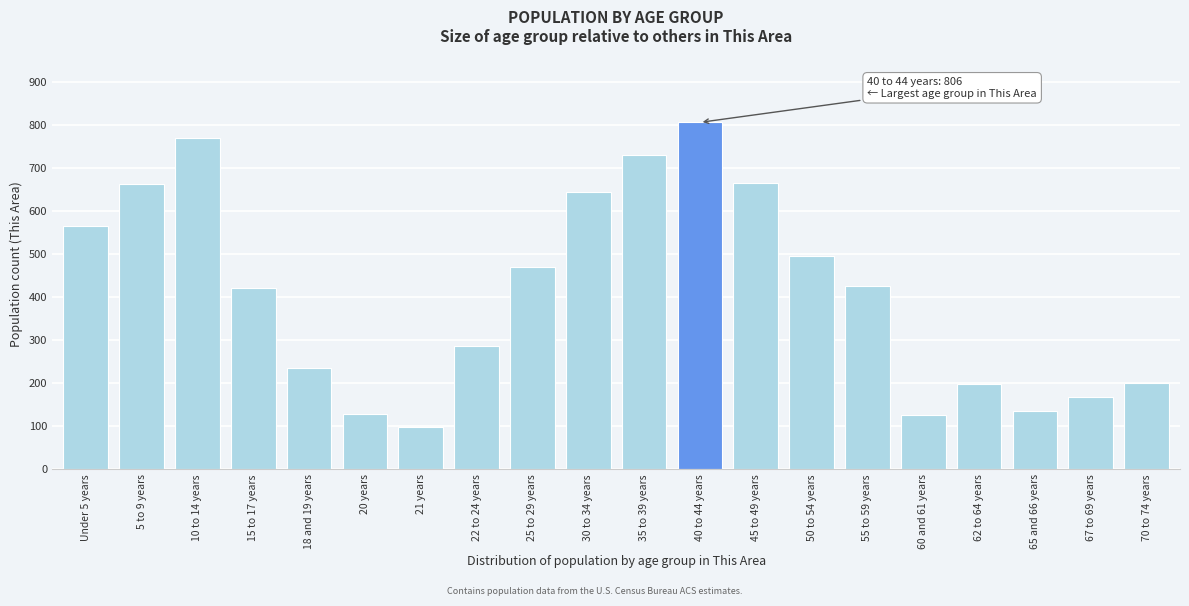

What value does the data have at 70 to 74 years?

201